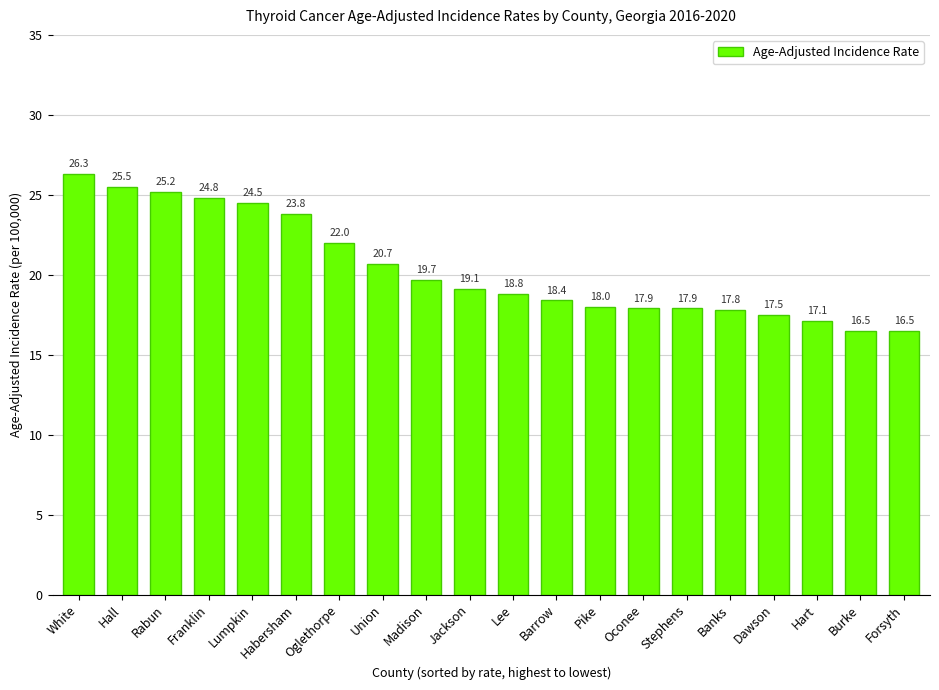

True or false: the data shows 8.9 at Union.

False